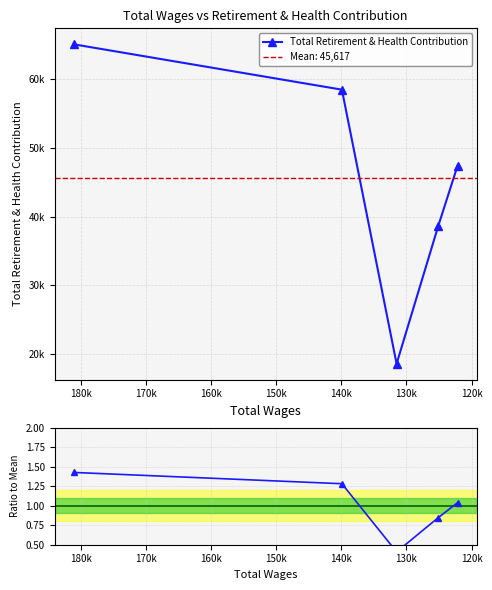

In Total Retirement & Health Contribution, how many points are lower than both neighbors (excluding endpoints)?

1